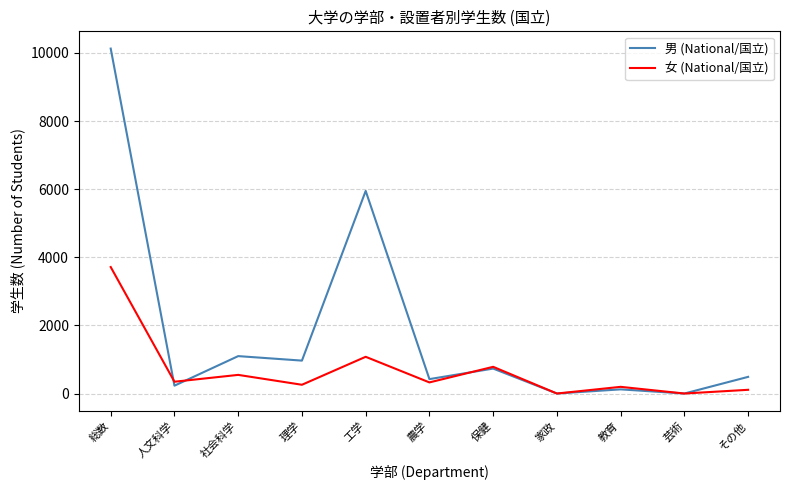

What is the highest value of the 女 (National/国立) series?

3713